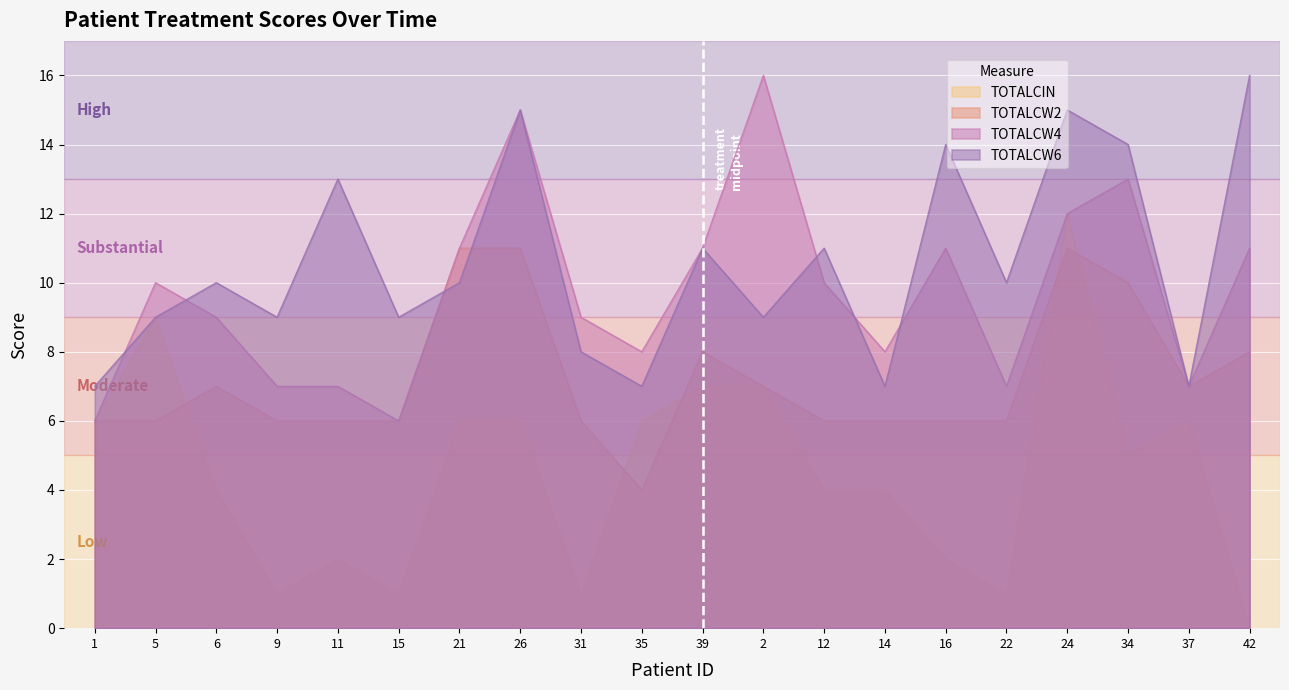

Between 15 and 16, which series saw the biggest shift?

TOTALCW4